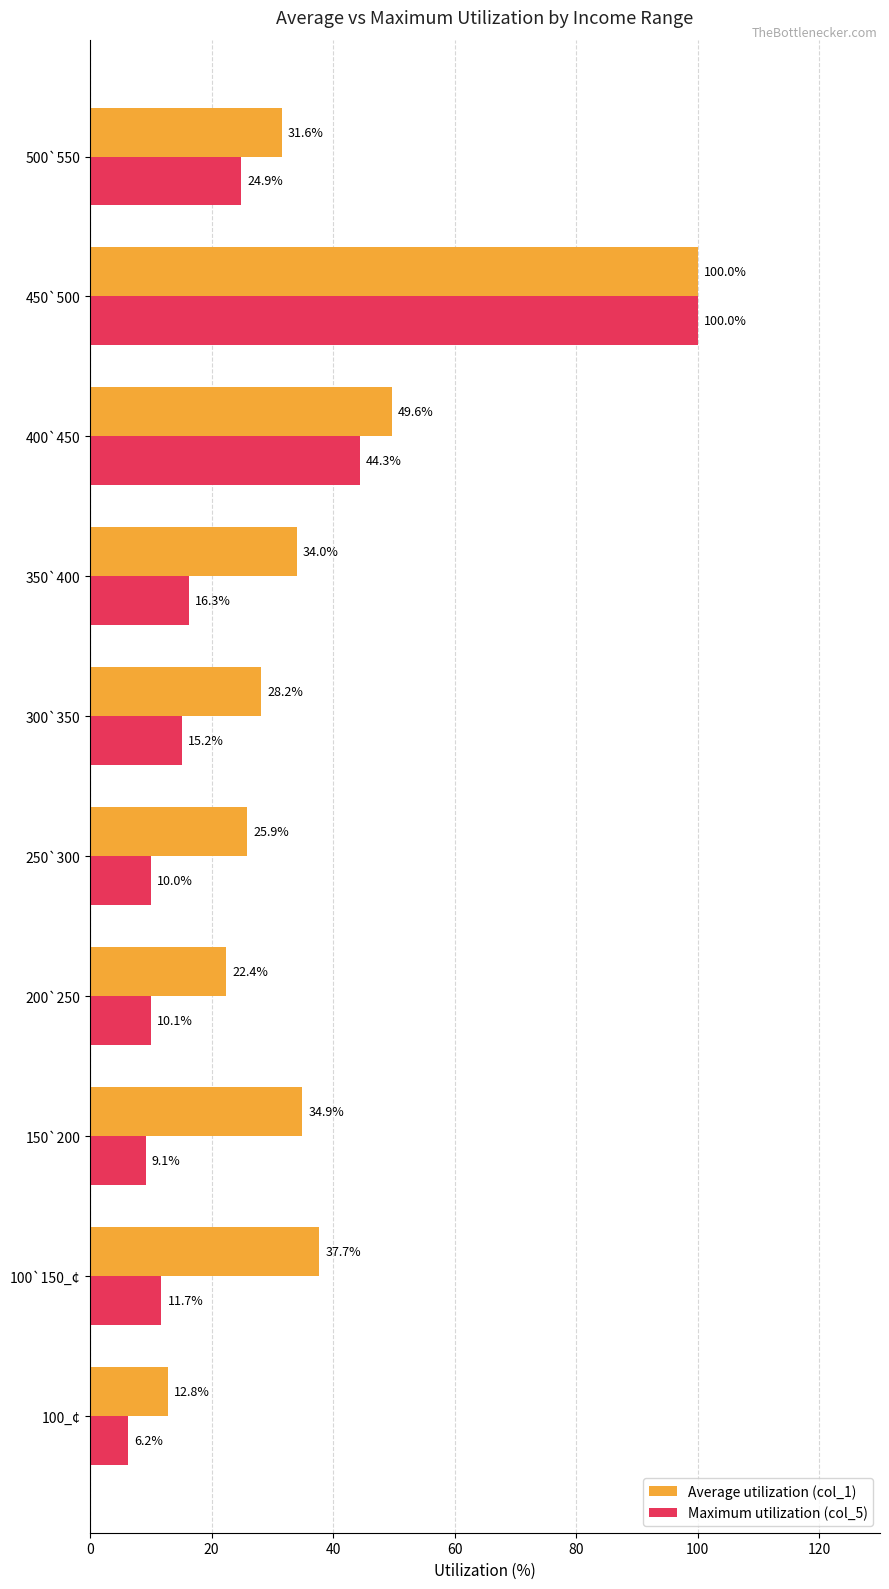

True or false: Average utilization (col_1) has a value of 37.7 at 100`150_¢.

True